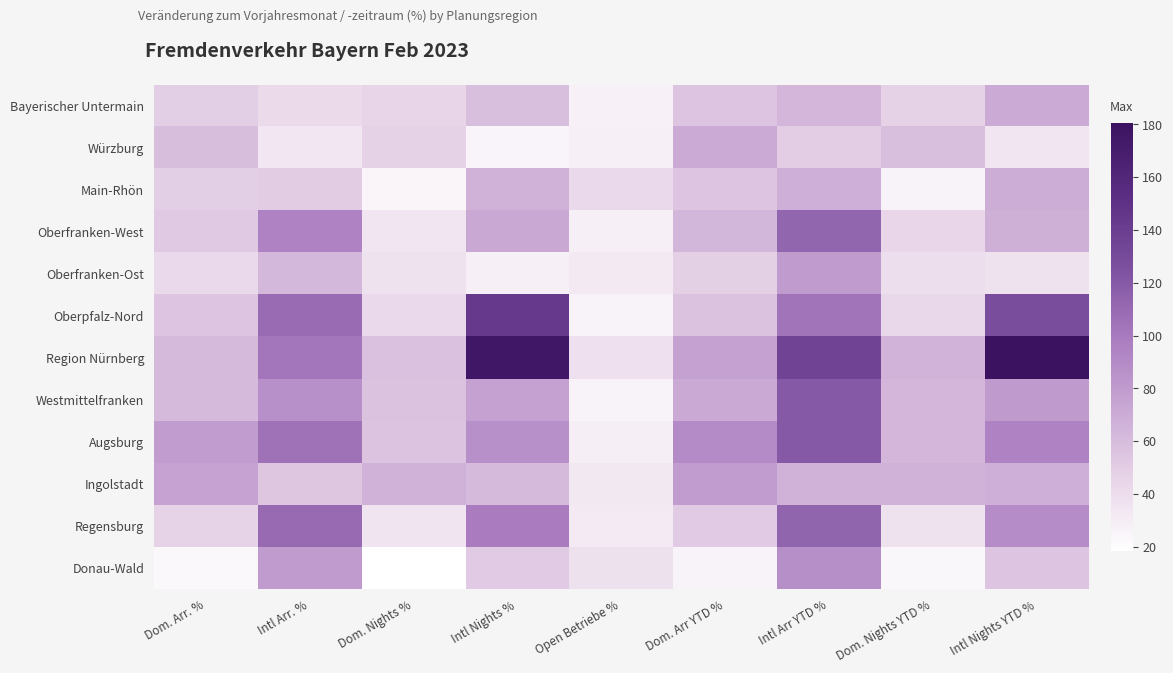

Which series changed the most between Intl Arr YTD % and Dom. Nights YTD %?

Regensburg